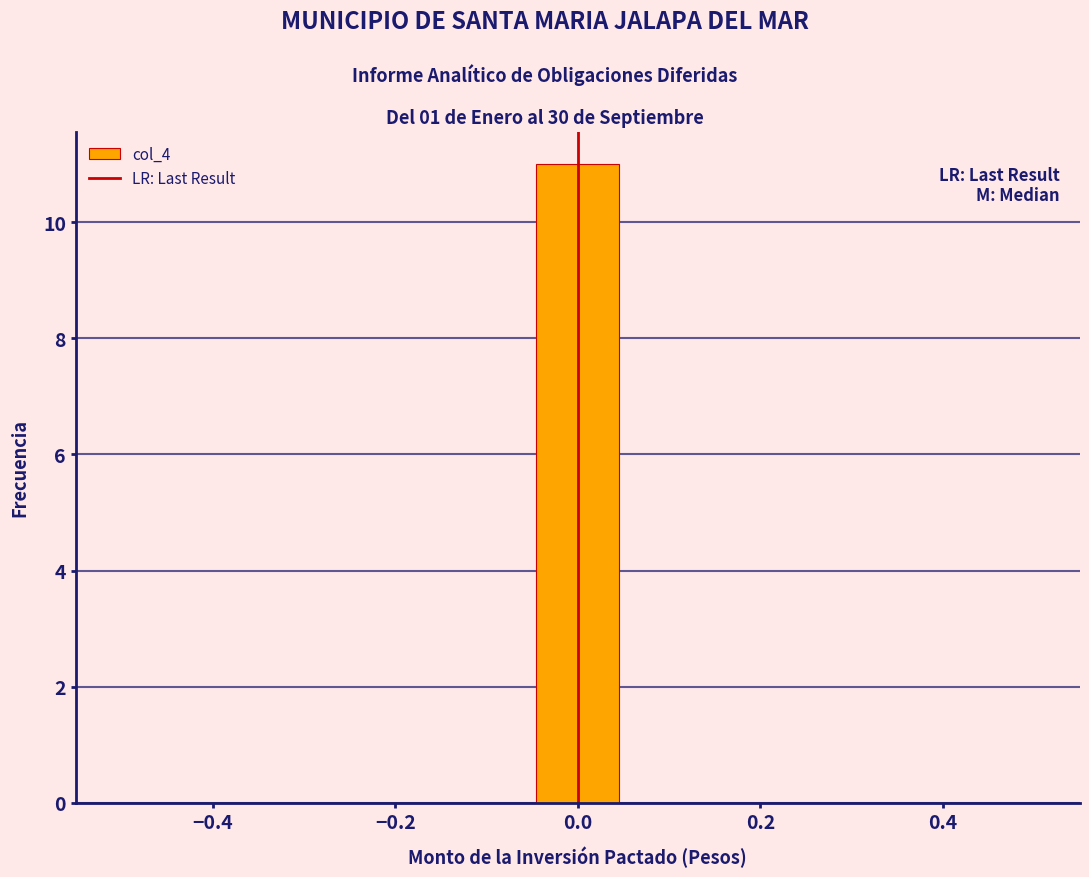

What is the height of the bar covering -0.04 to 0.04 on the x-axis? Neither the bar edges nor the heights are printed on the chart, so give them approximately, as read against the axes.

11